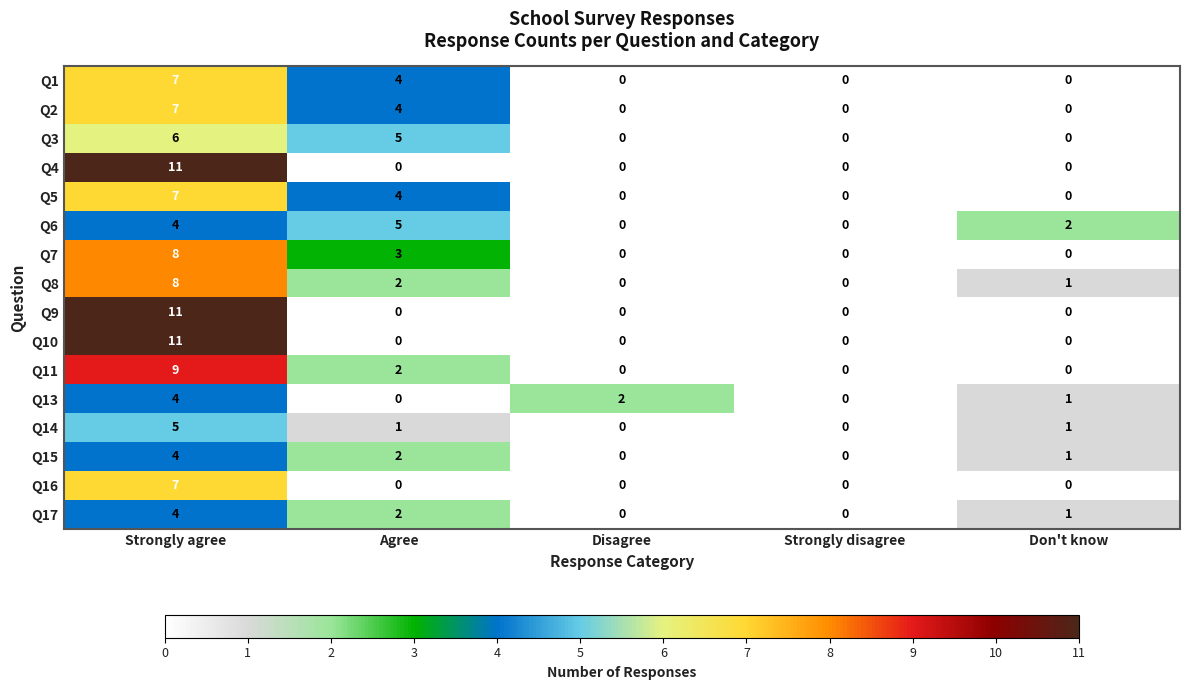

What is the sum of all Q13 values?

7